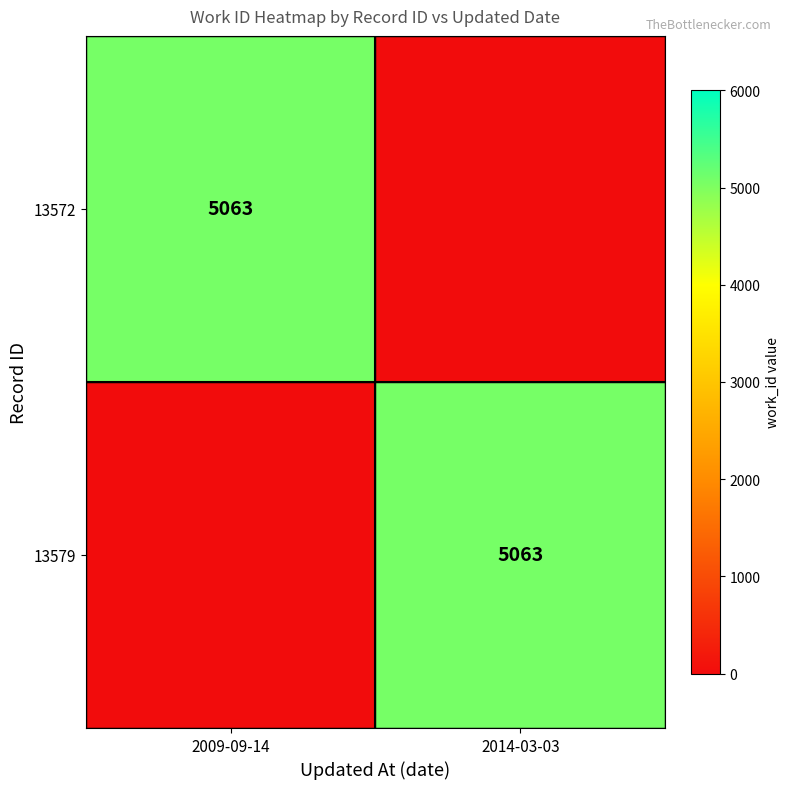

Is it true that 13579 equals 8202 at 2014-03-03?

False